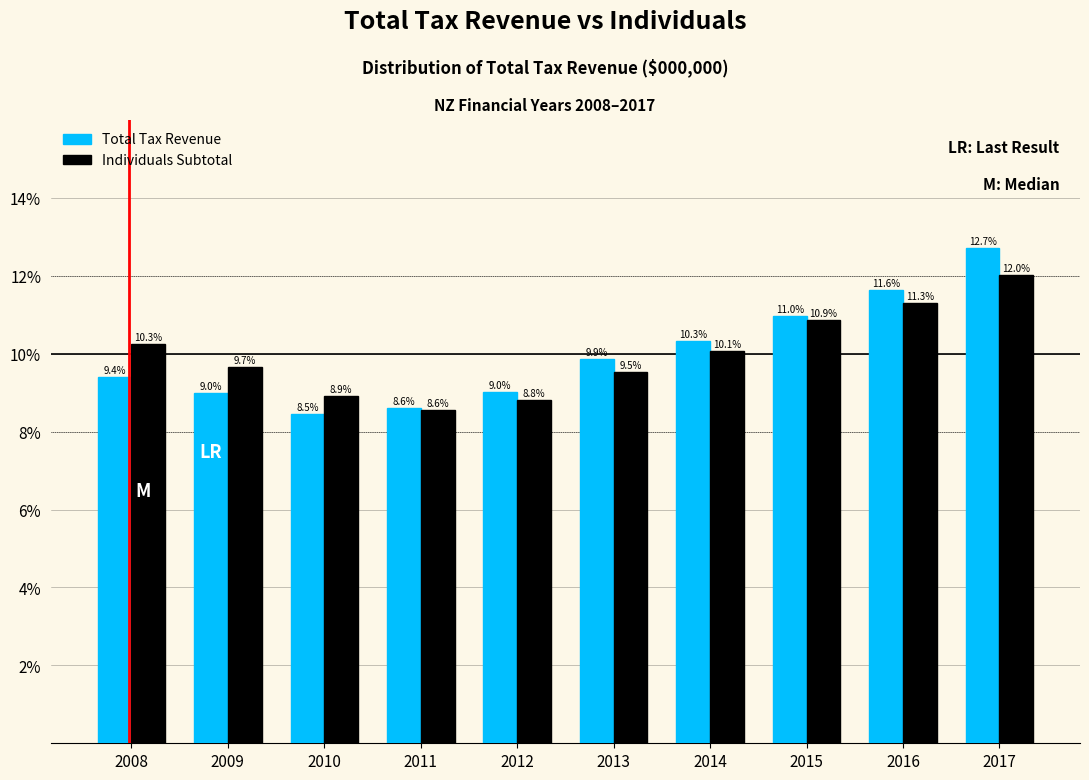

Reading right to left, extract all data points from this chart.

Total Tax Revenue: 12.7	11.6	11.0	10.3	9.9	9.0	8.6	8.5	9.0	9.4
Individuals Subtotal: 12.0	11.3	10.9	10.1	9.5	8.8	8.6	8.9	9.7	10.3